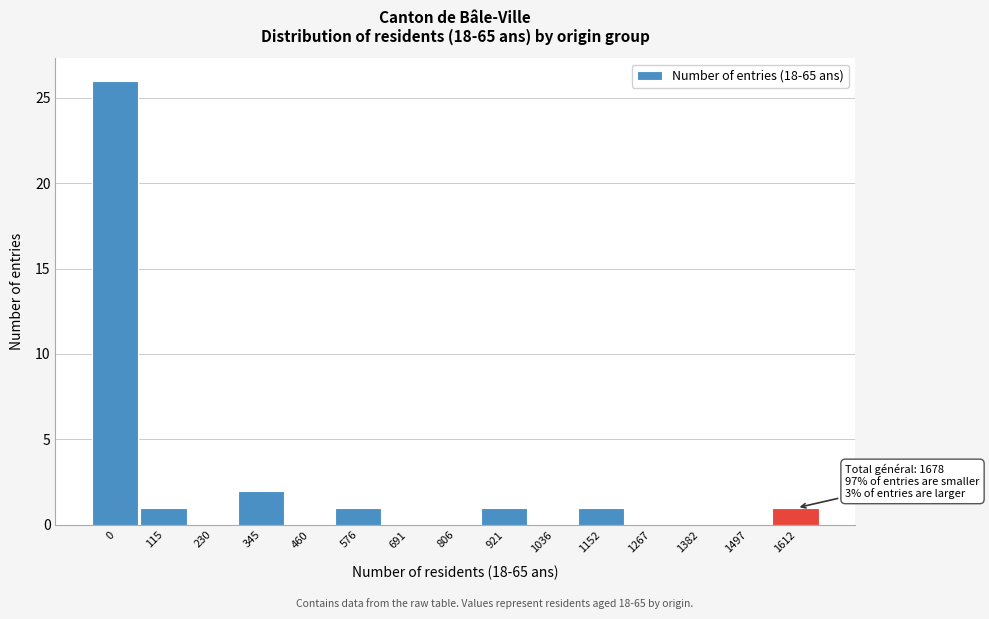

Reading left to right, extract all data points from this chart.

0=26	115=1	230=0	345=2	460=0	576=1	691=0	806=0	921=1	1036=0	1152=1	1267=0	1382=0	1497=0	1612=1